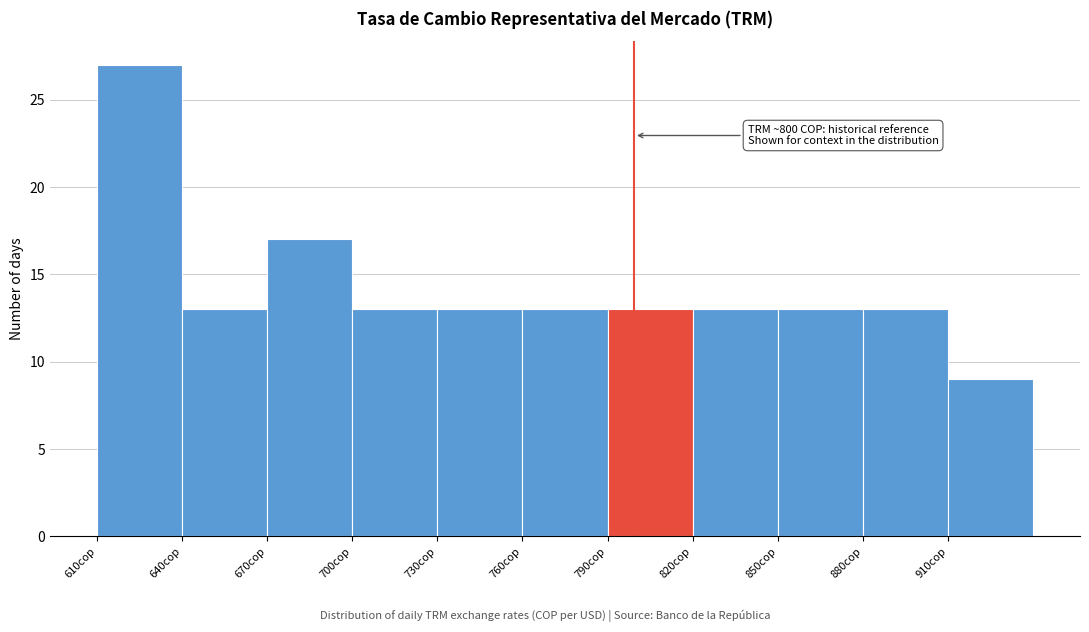

Which range on the x-axis has the tallest bar?

610 to 640